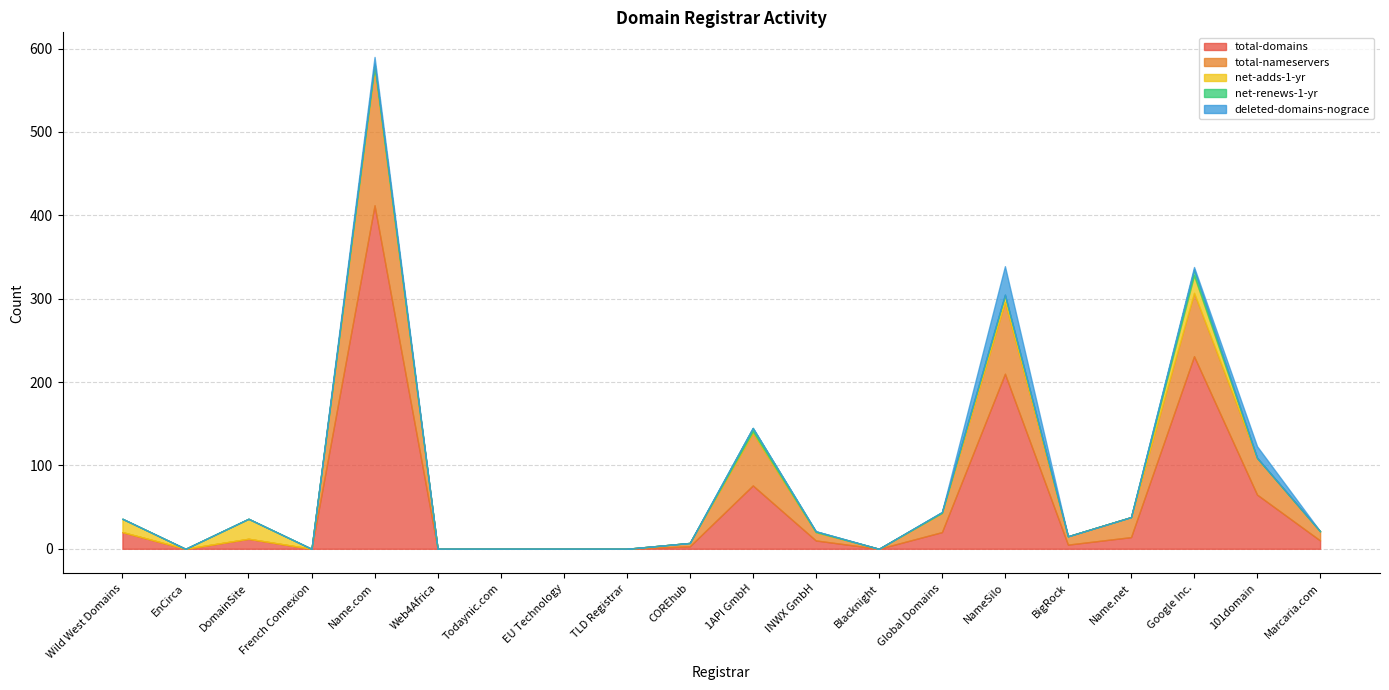

Reading left to right, list all the values displayed in this chart.

total-domains: 20	0	12	0	412	0	0	0	0	3	76	10	0	20	210	5	14	231	65	10
total-nameservers: 0	0	0	0	165	0	0	0	0	4	63	10	0	23	86	10	24	76	44	11
net-adds-1-yr: 16	0	24	0	3	0	0	0	0	0	2	0	0	0	8	0	0	21	0	0
net-renews-1-yr: 0	0	0	0	2	0	0	0	0	0	4	1	0	1	1	0	0	7	0	0
deleted-domains-nograce: 0	0	0	0	8	0	0	0	0	0	0	0	0	0	34	0	0	3	14	0